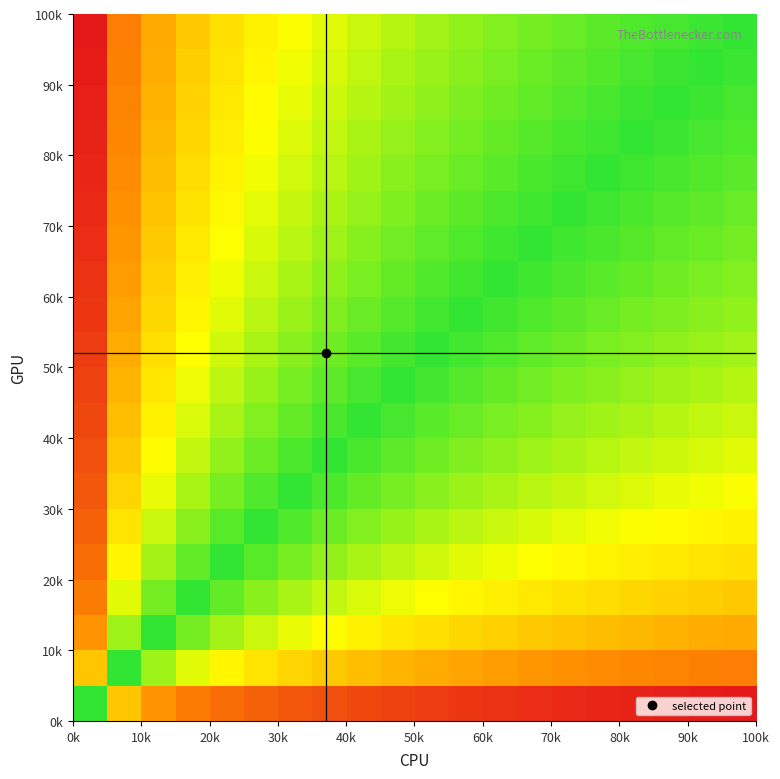

Count the number of categories in the chart.

20